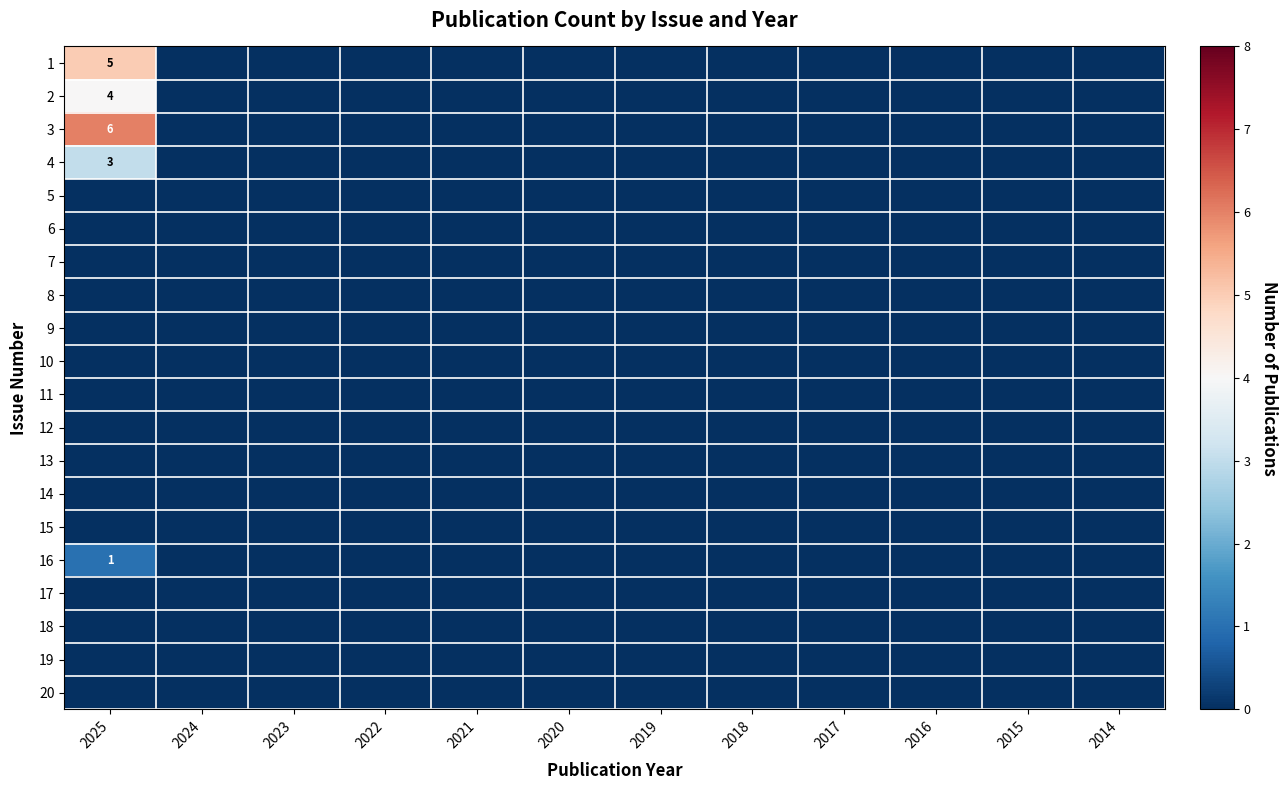

List the series in order of their peak value, lowest first.

5, 6, 7, 8, 9, 10, 11, 12, 13, 14, 15, 17, 18, 19, 20, 16, 4, 2, 1, 3